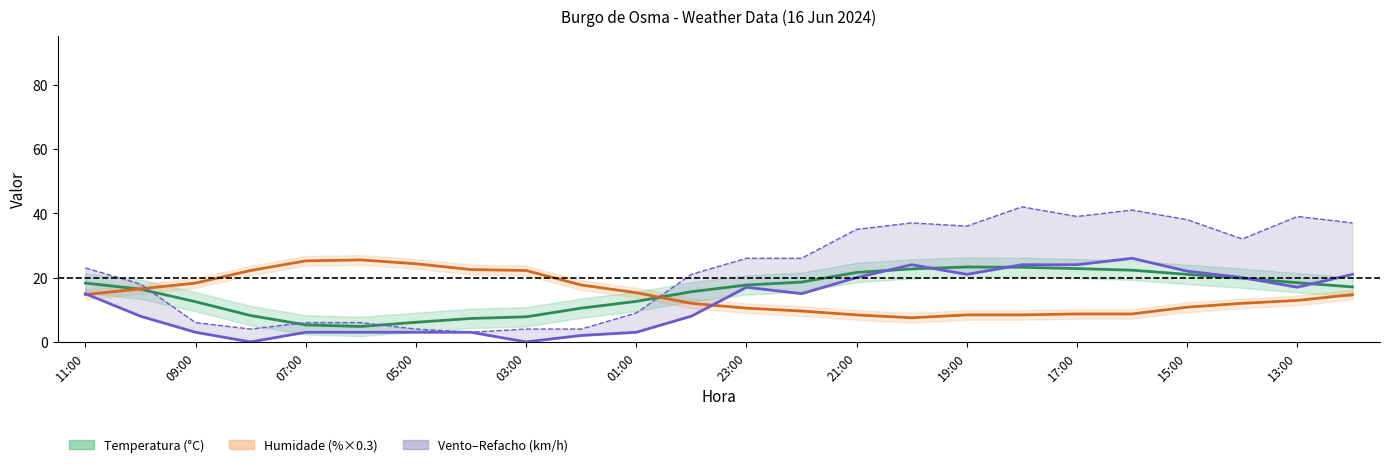

At which category is the sum across all series the highest?

16:00